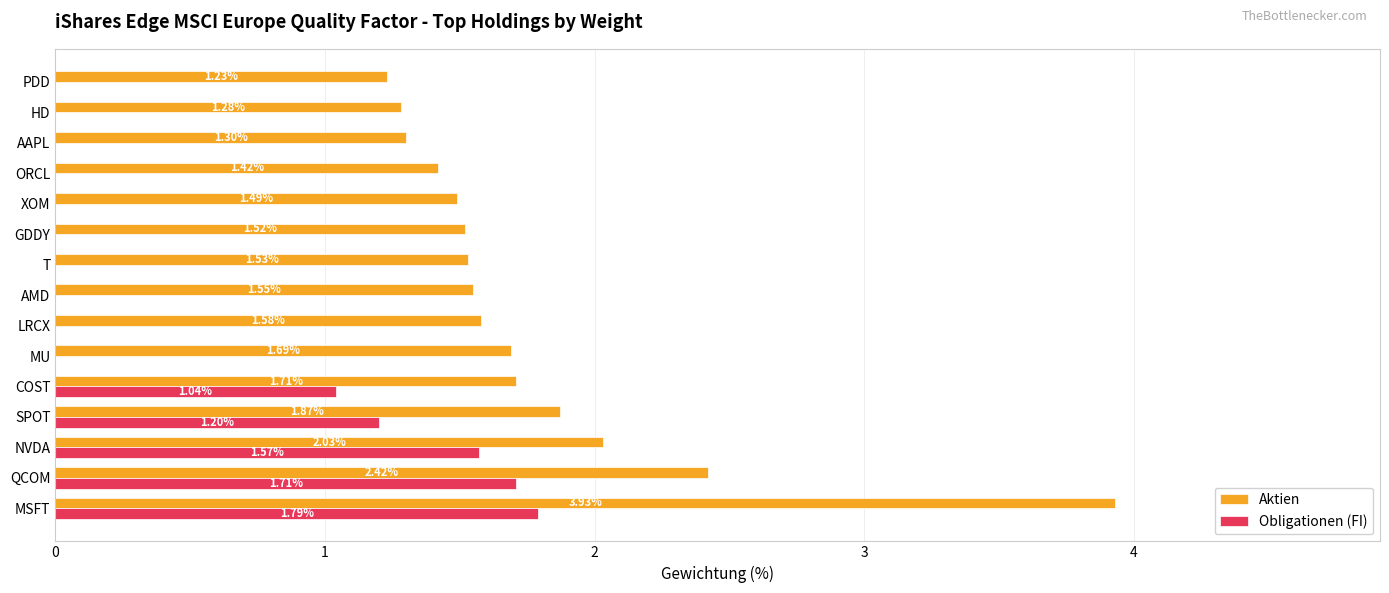

What is the sum of the Aktien values at MU and GDDY?

3.2